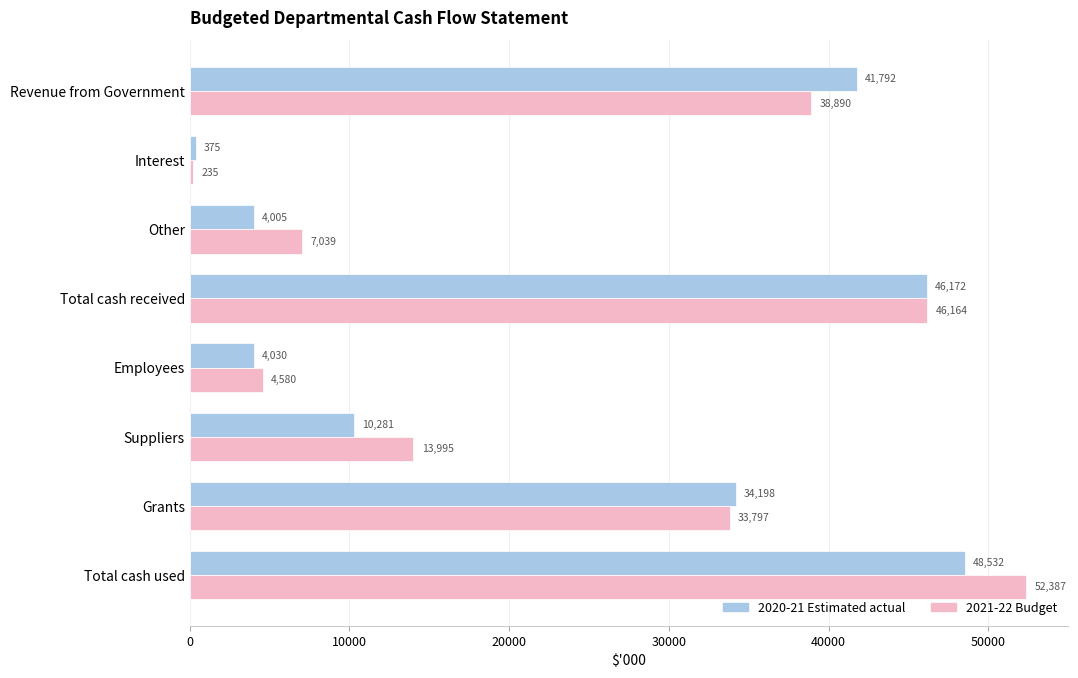

What is the sum of all 2020-21 Estimated actual values?

189385